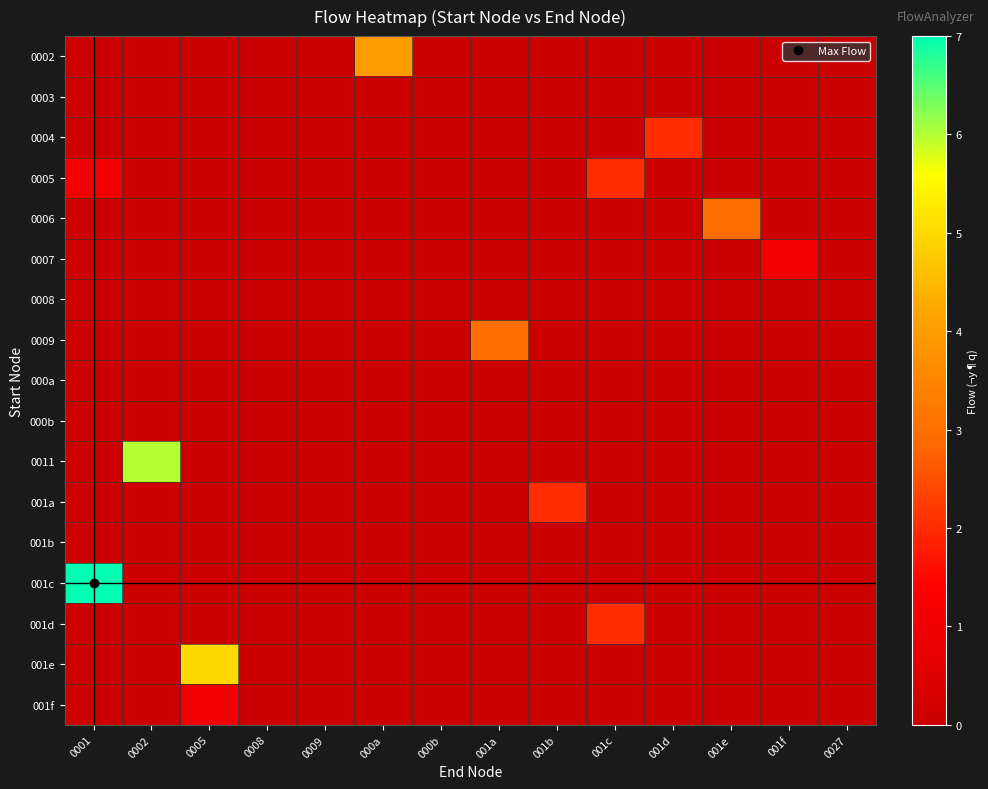

What is the spread (max minus min) of values at 0005?

5